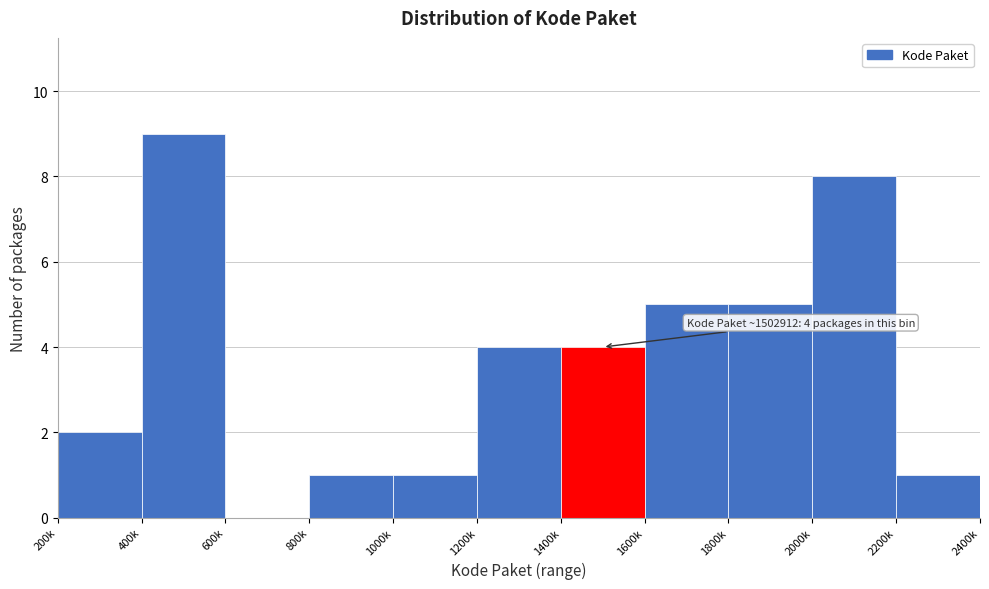

Reading left to right, transcribe all the data shown in this chart.

200k=2	400k=9	600k=0	800k=1	1000k=1	1200k=4	1400k=4	1600k=5	1800k=5	2000k=8	2200k=1